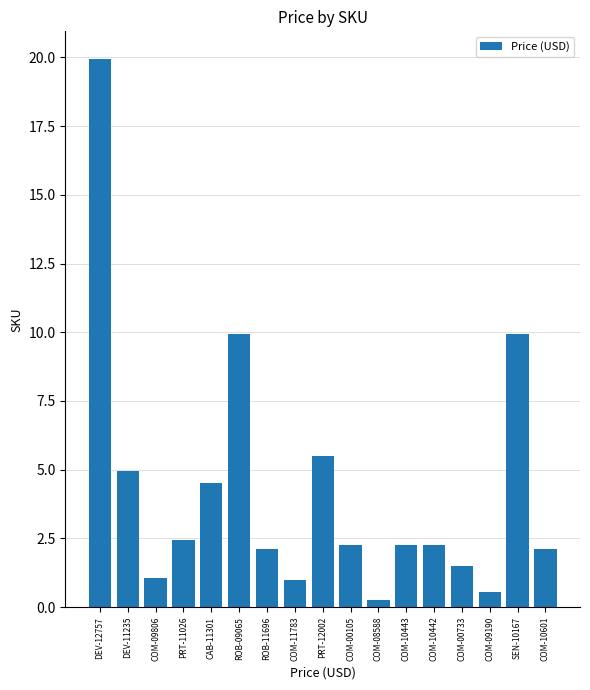

What is the difference between the second highest and minimum values?

9.7